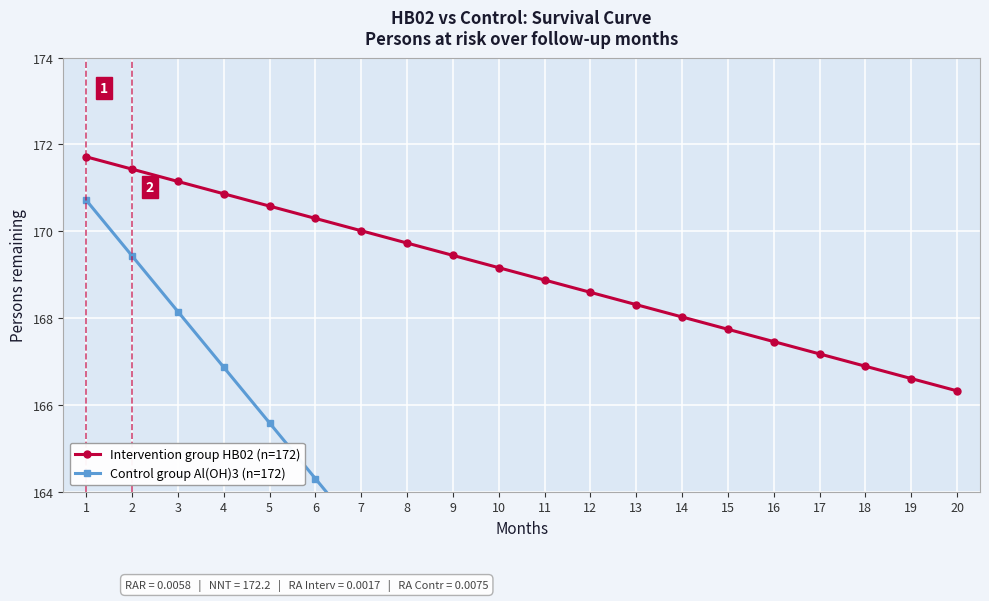

Reading right to left, extract all data points from this chart.

Intervention group HB02 (n=172): 20=166.3	19=166.6	18=166.9	17=167.2	16=167.5	15=167.7	14=168.0	13=168.3	12=168.6	11=168.9	10=169.2	9=169.4	8=169.7	7=170.0	6=170.3	5=170.6	4=170.9	3=171.1	2=171.4	1=171.7
Control group Al(OH)3 (n=172): 20=146.3	19=147.6	18=148.9	17=150.2	16=151.5	15=152.8	14=154.0	13=155.3	12=156.6	11=157.9	10=159.2	9=160.5	8=161.7	7=163.0	6=164.3	5=165.6	4=166.9	3=168.2	2=169.4	1=170.7